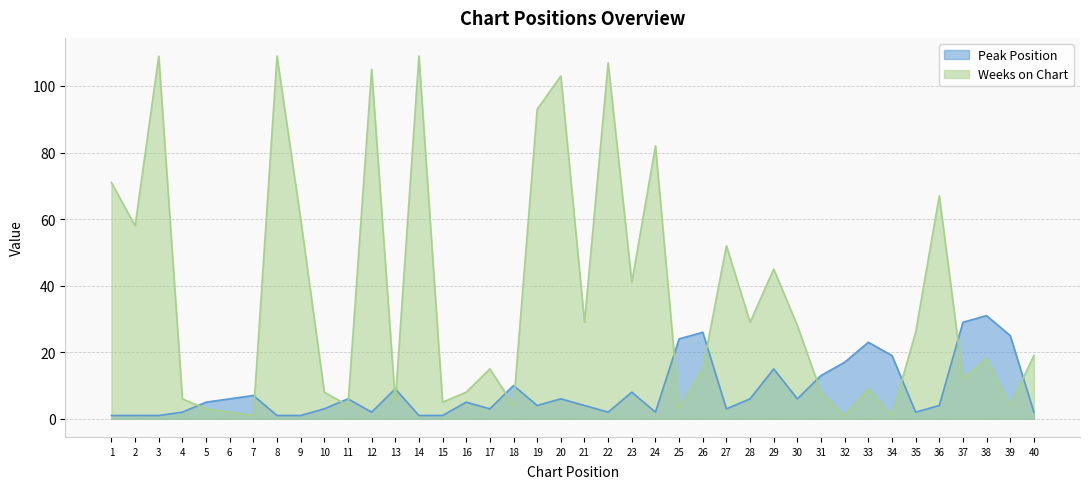

How many lines are shown in the chart?

2